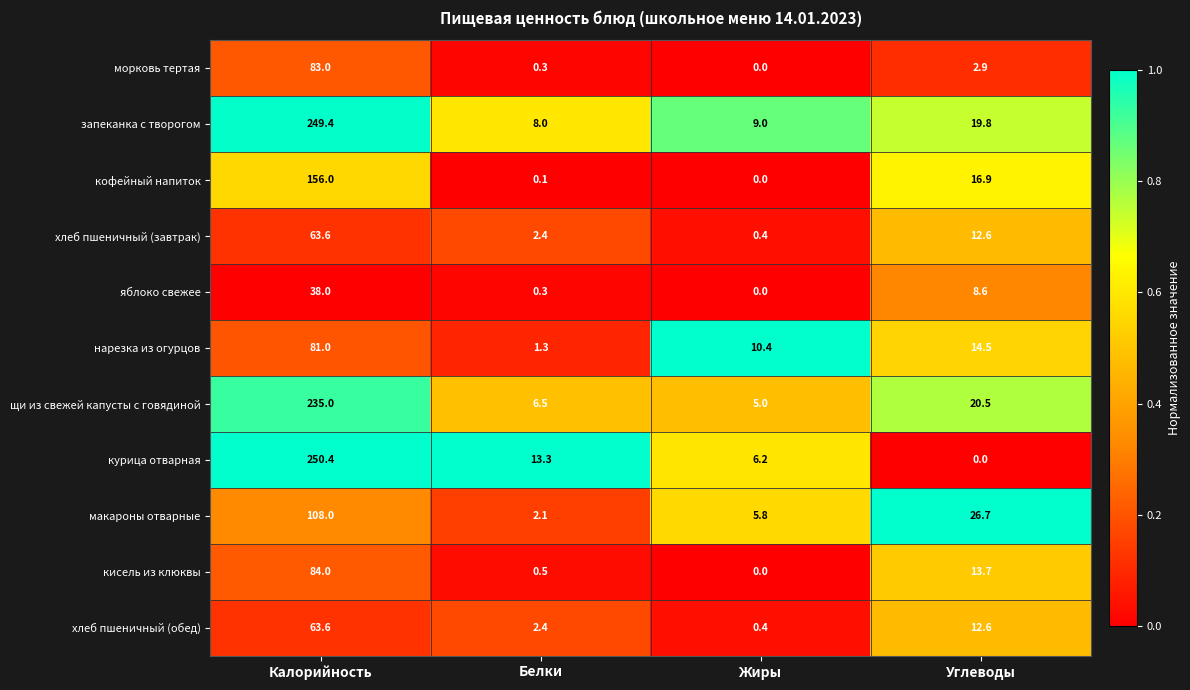

True or false: курица отварная has a value of 104.8 at Углеводы.

False